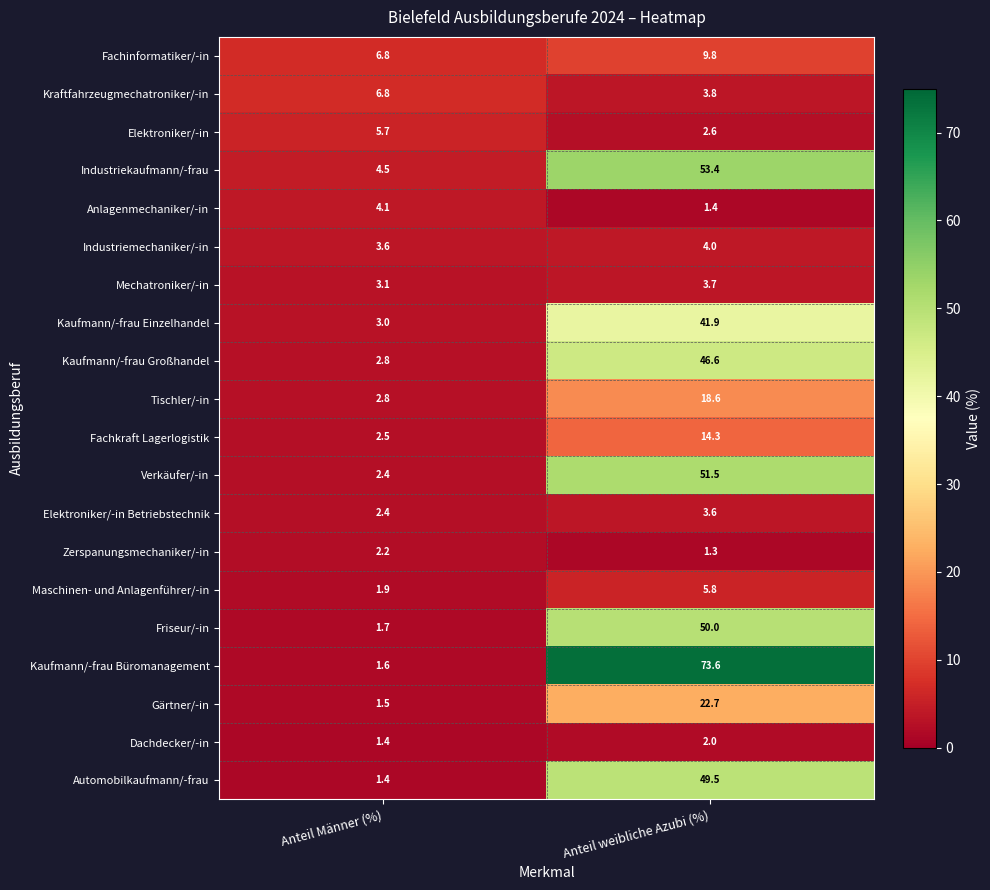

Which series changed the most between Anteil Männer (%) and Anteil weibliche Azubi (%)?

Kaufmann/-frau Büromanagement